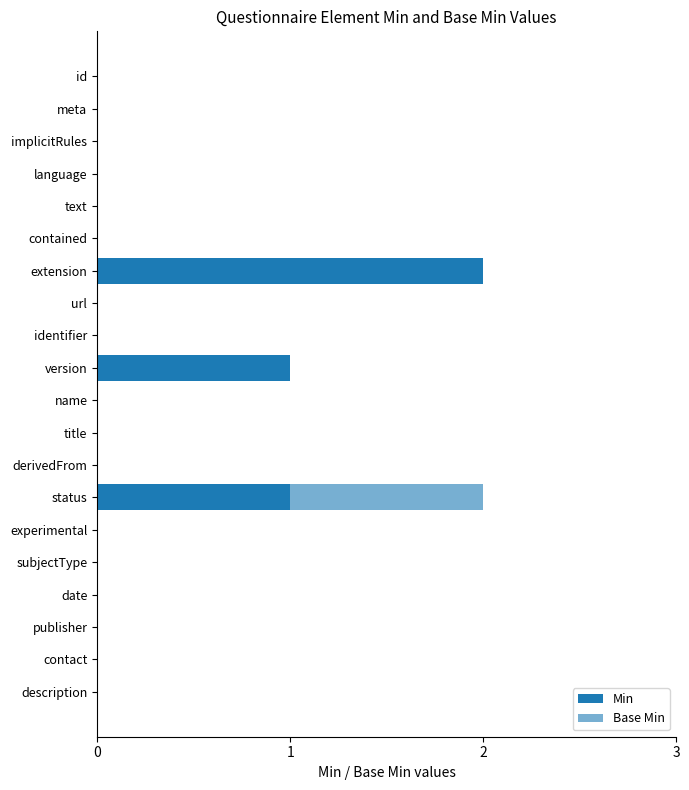

Count the number of categories in the chart.

20